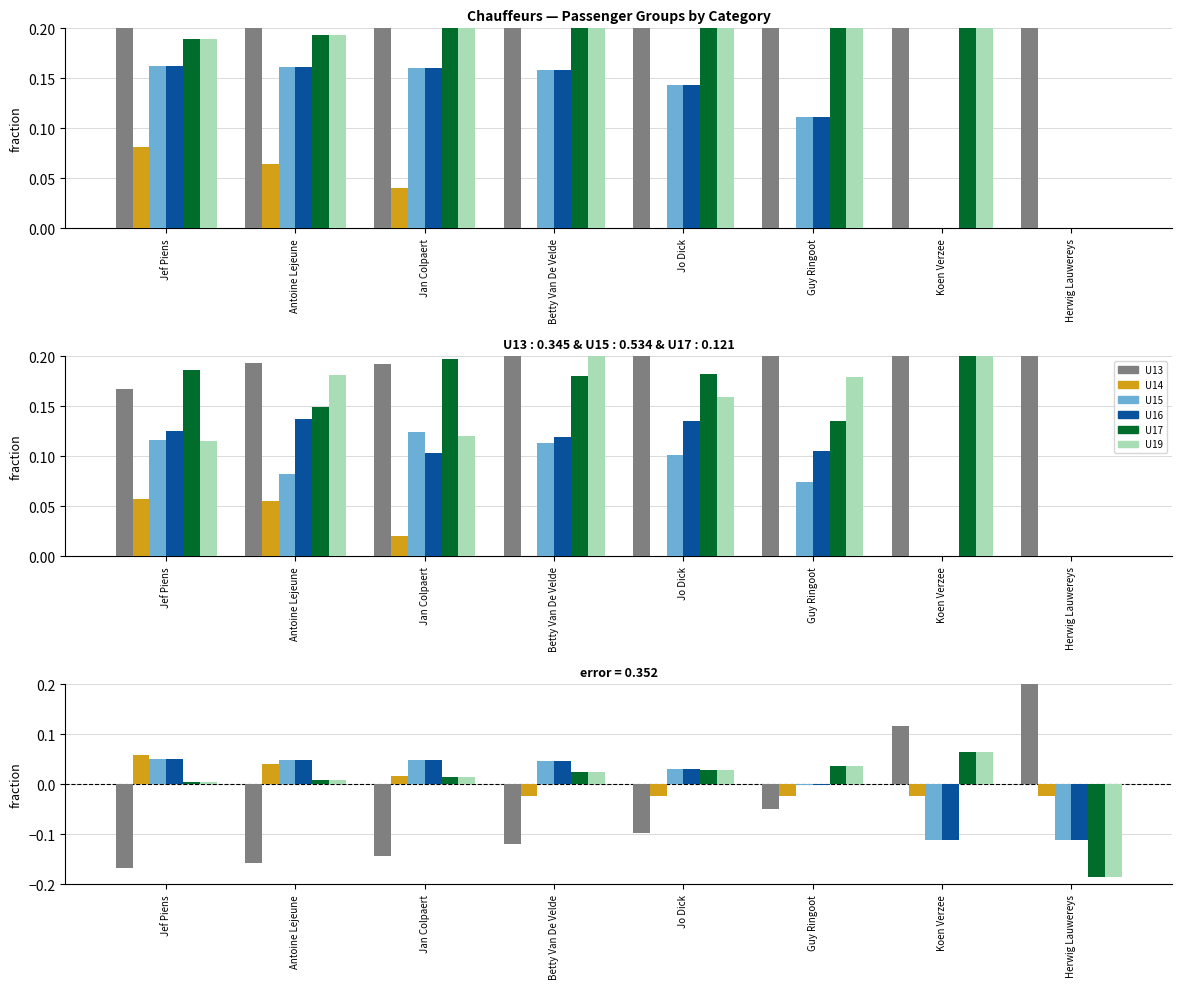

How many categories are shown in the chart?

8